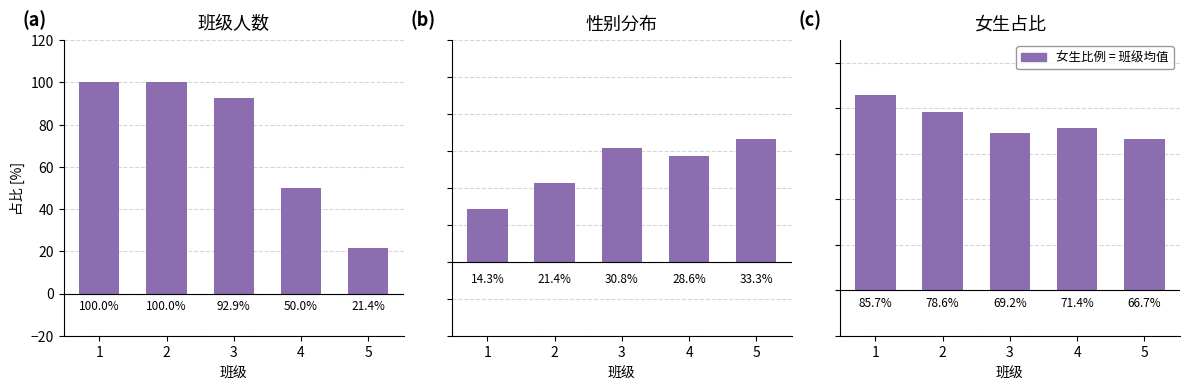

Rank the series at 2 from highest to lowest value.

学生人数, 女生比例, 男生比例